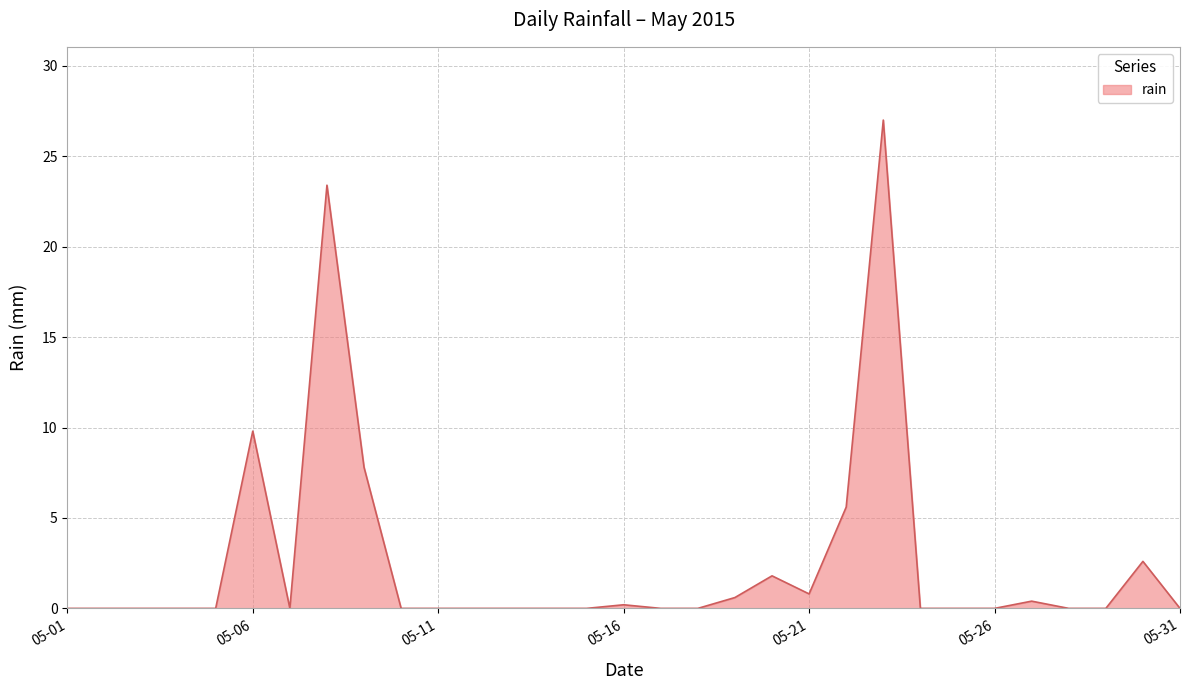

Reading left to right, list all the values displayed in this chart.

0.0	0.0	0.0	0.0	0.0	9.8	0.0	23.4	7.8	0.0	0.0	0.0	0.0	0.0	0.0	0.2	0.0	0.0	0.6	1.8	0.8	5.6	27.0	0.0	0.0	0.0	0.4	0.0	0.0	2.6	0.0